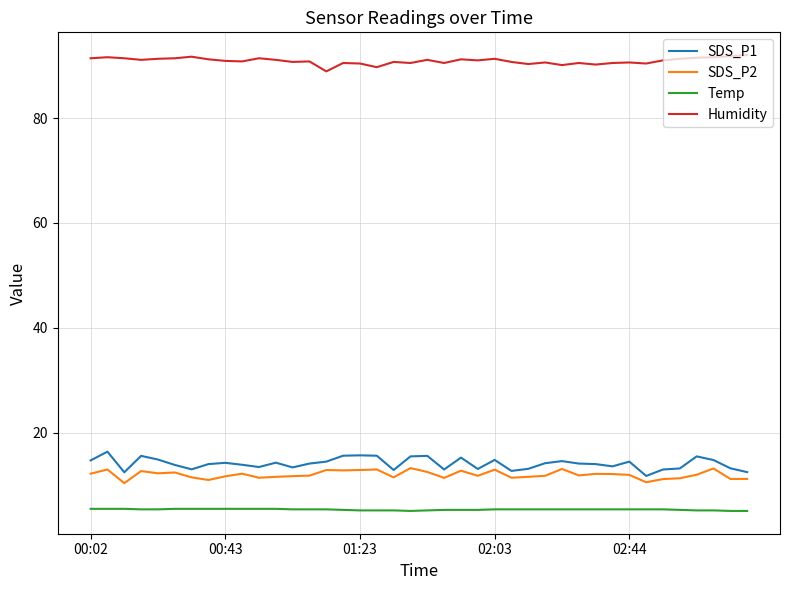

What is the difference between the maximum and minimum values in the SDS_P1 series?

4.6